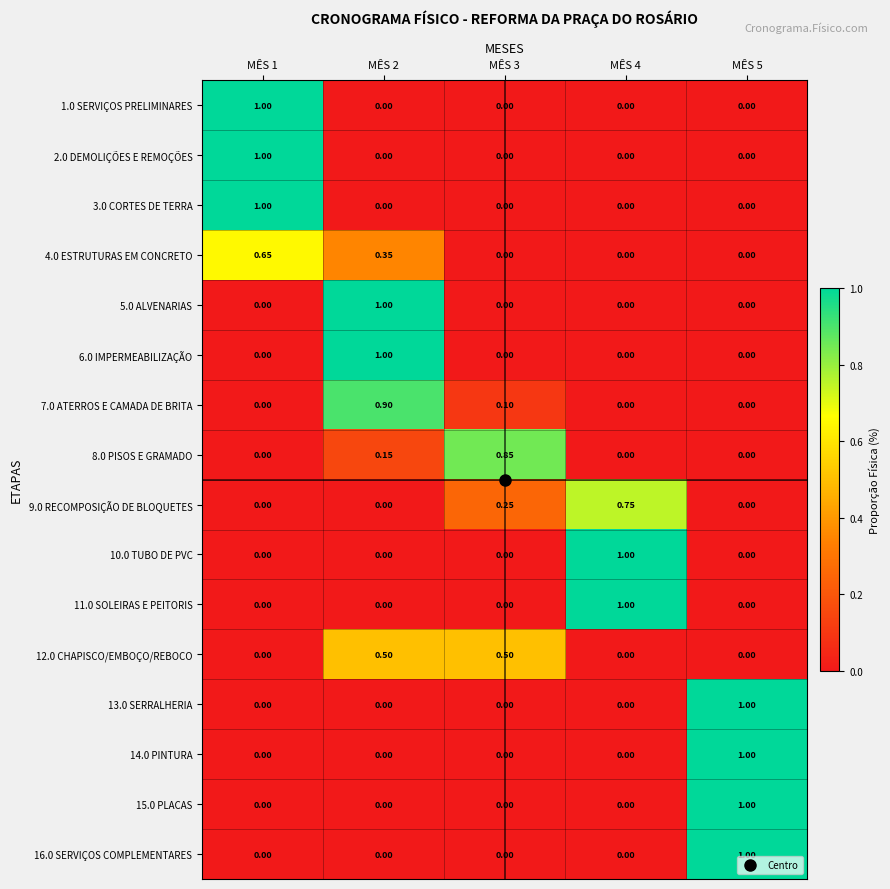

Count the number of categories in the chart.

5